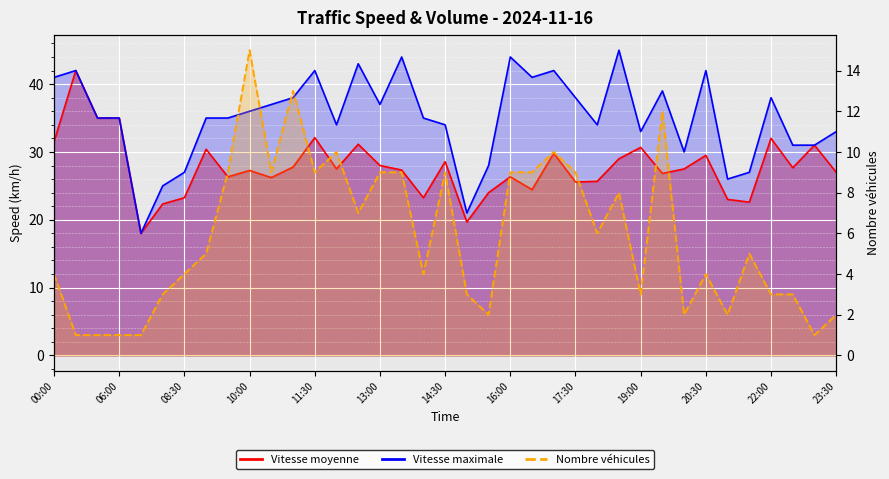

What is the difference between the maximum and minimum values in the Vitesse maximale series?

27.0